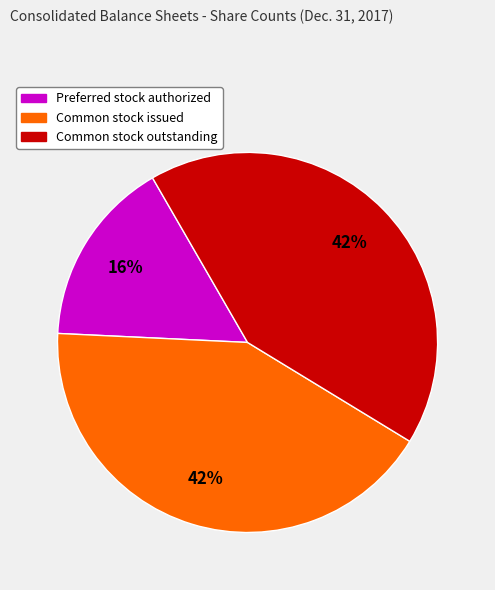

To the nearest percent, what is the difference between the largest and smallest slice percentages?

26%